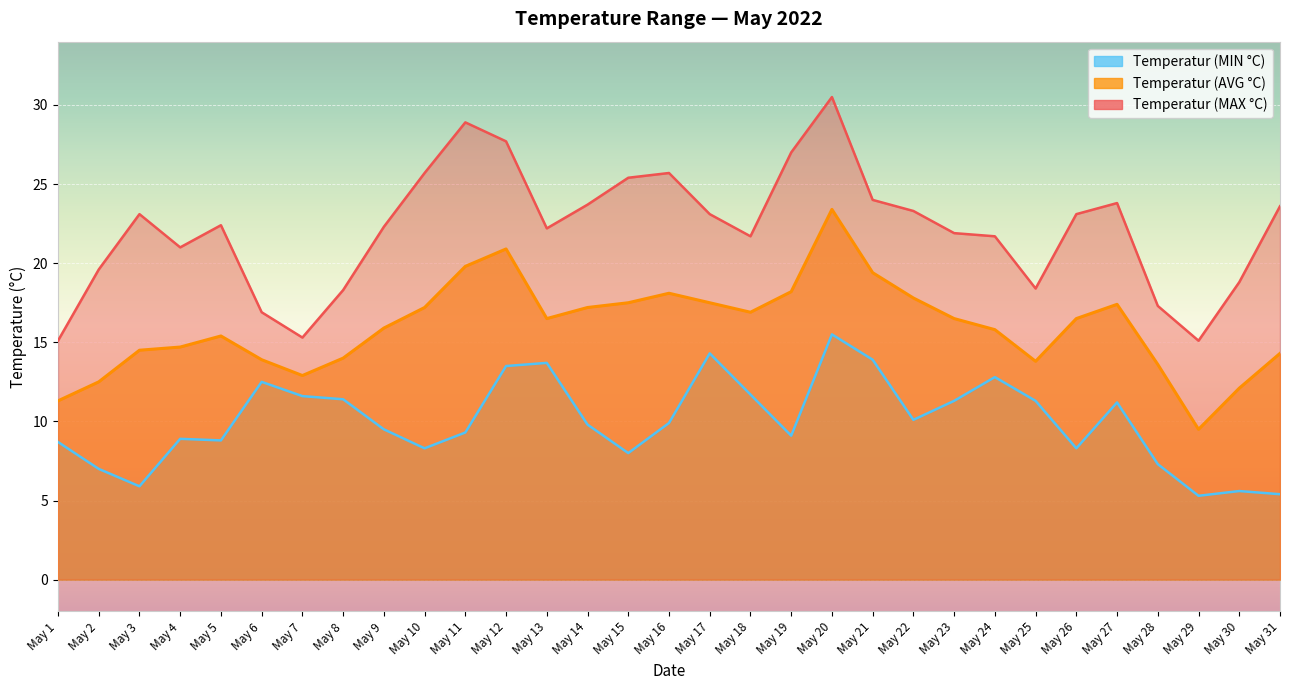

True or false: Temperatur (MIN °C) and Temperatur (MAX °C) cross at least once.

False